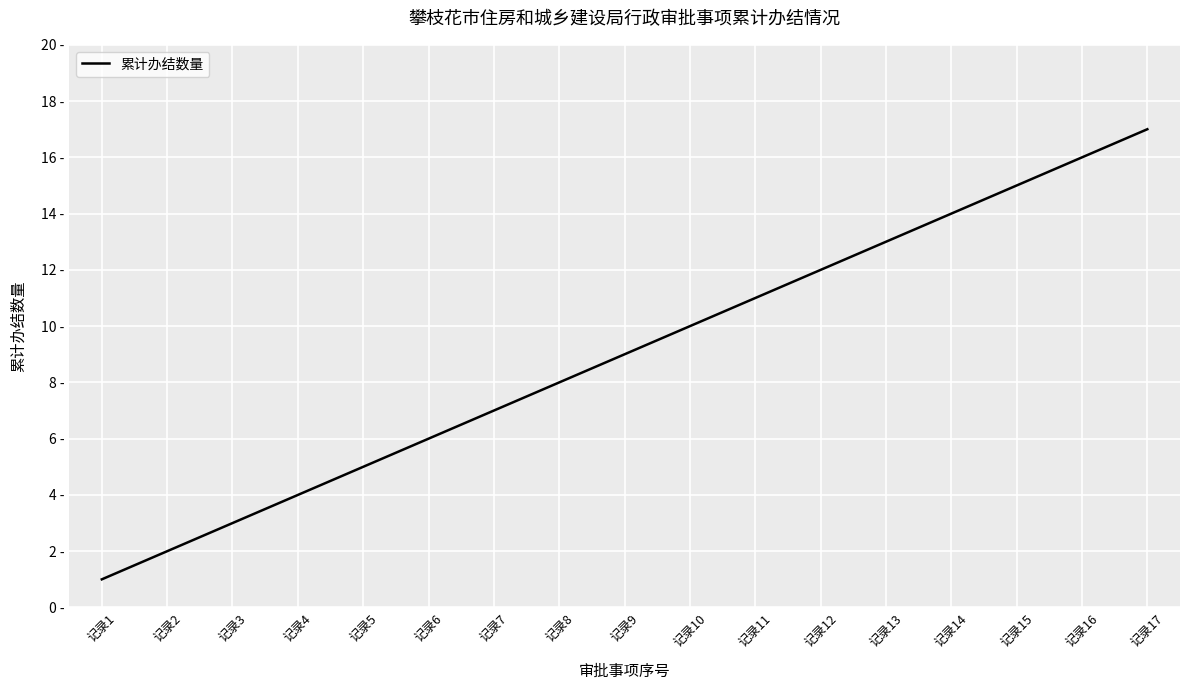

True or false: there are more than 2 points higher than both neighbors.

False